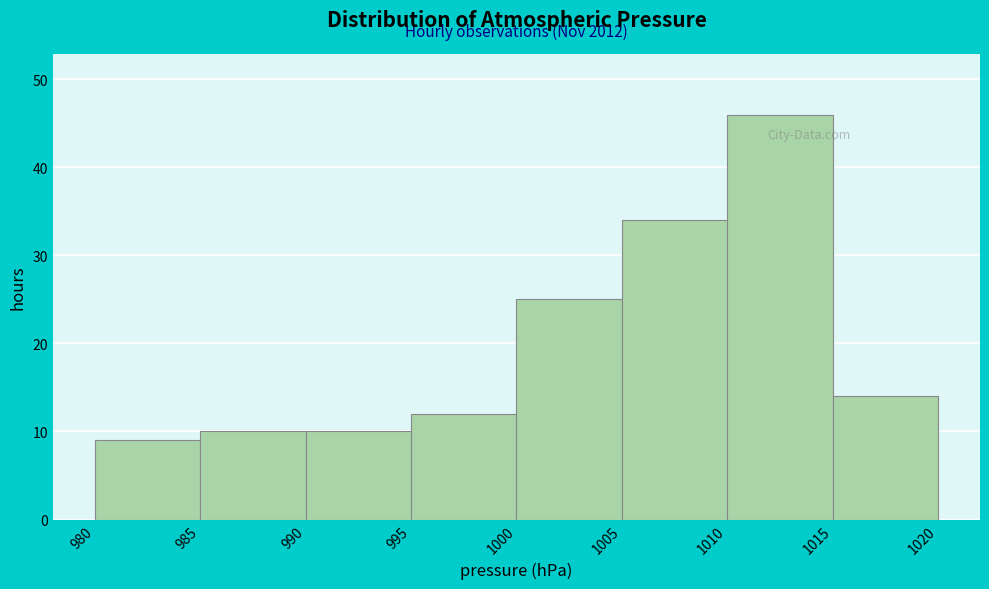

Over which range of the x-axis is the bar tallest?

1010 to 1015